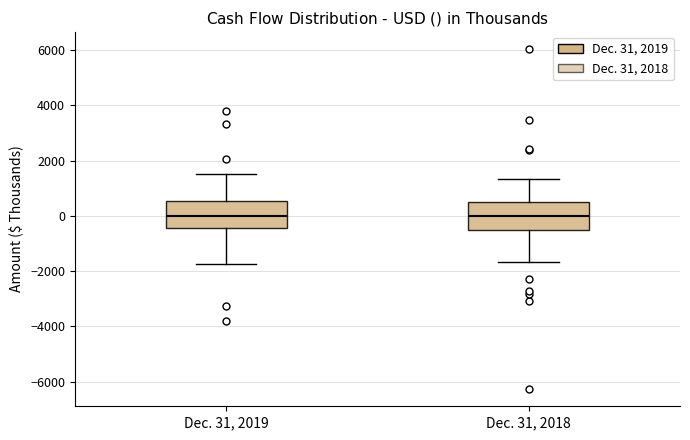

Reading left to right, read every box against the y-axis: the position of its median line, the range the box covers, and the ends of its whiskers. The values are not printed on the chart, so give them approximately, as read against the axis.

Dec. 31, 2019: median 0, box -400 to 600, whiskers -1800 to 1600
Dec. 31, 2018: median 0, box -400 to 600, whiskers -1600 to 1400